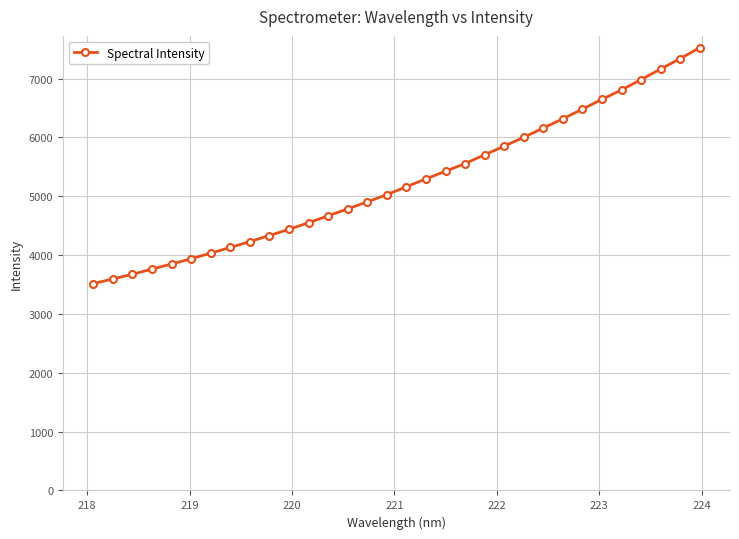

What is the value of the 29th point from the left?

6982.5